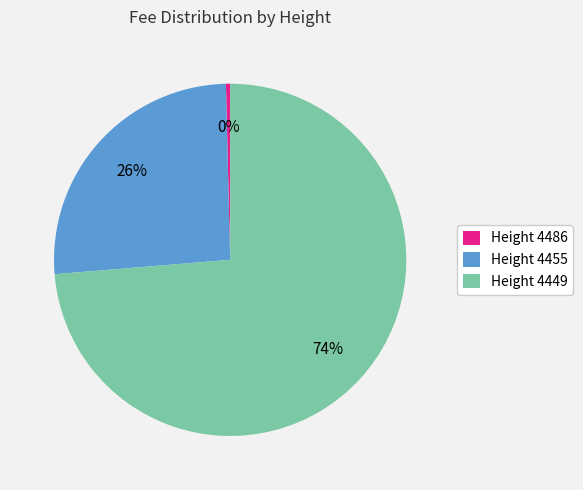

Which slice represents more than half of the pie?

Height 4449